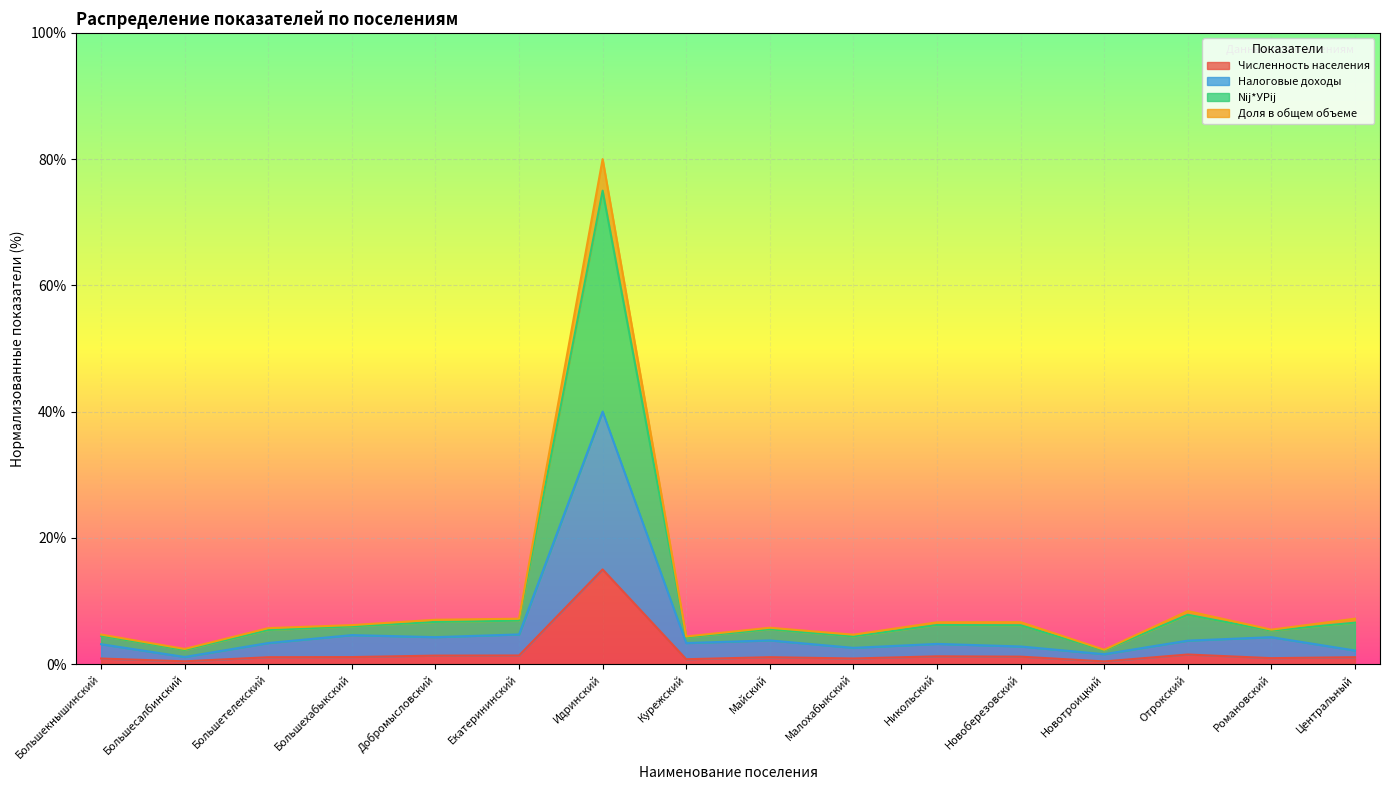

Which series has the widest spread of values?

Nij*УРij